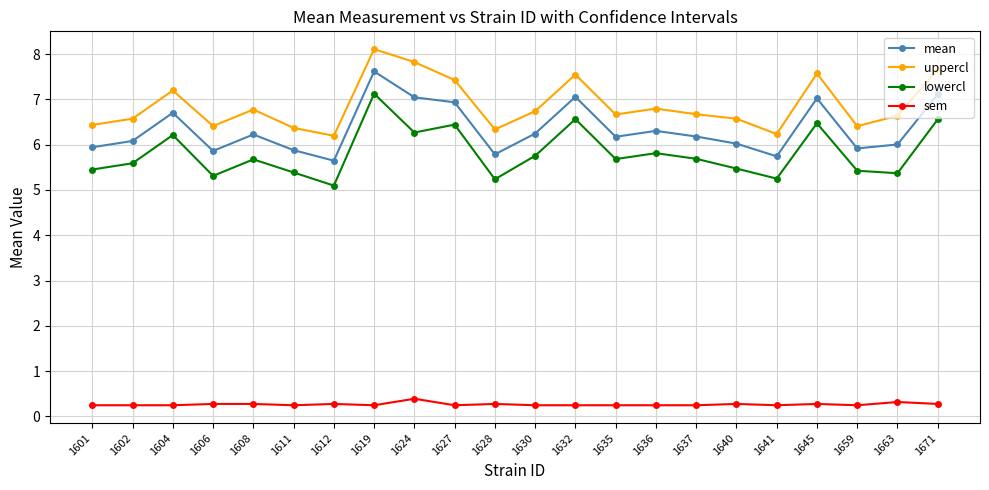

What is the sum of all lowercl values?

127.8